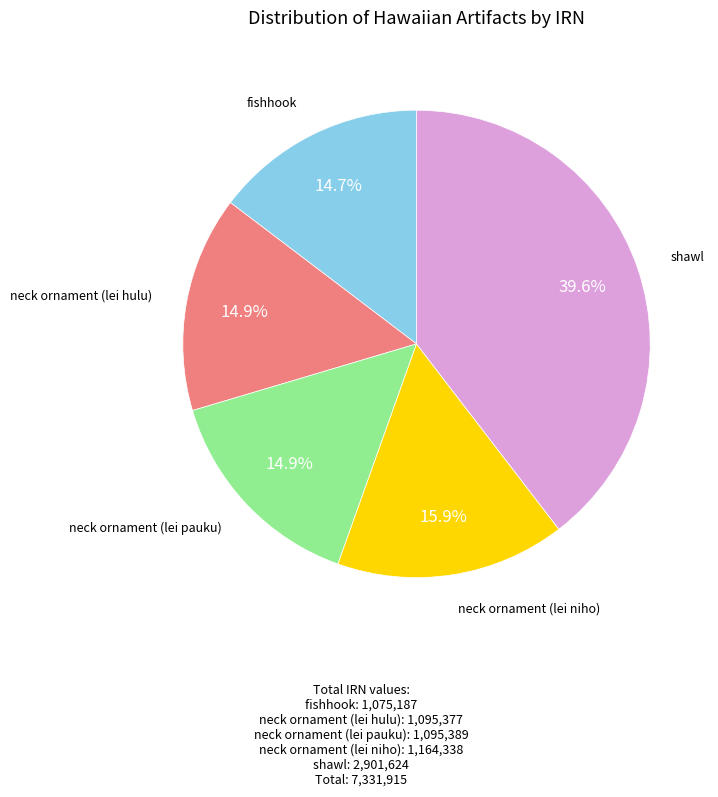

Is there a majority slice in this chart?

No